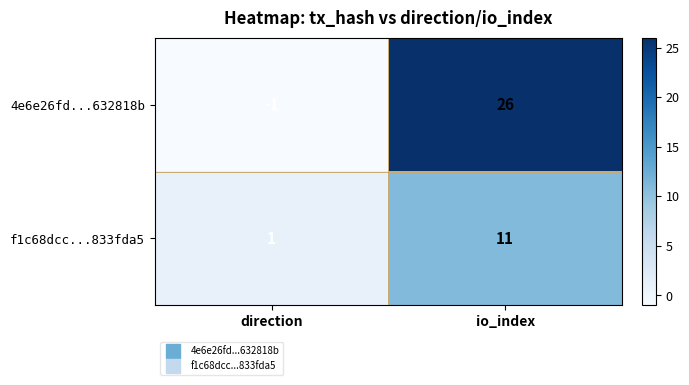

List the series in order of their overall mean, highest first.

4e6e26fd...632818b, f1c68dcc...833fda5